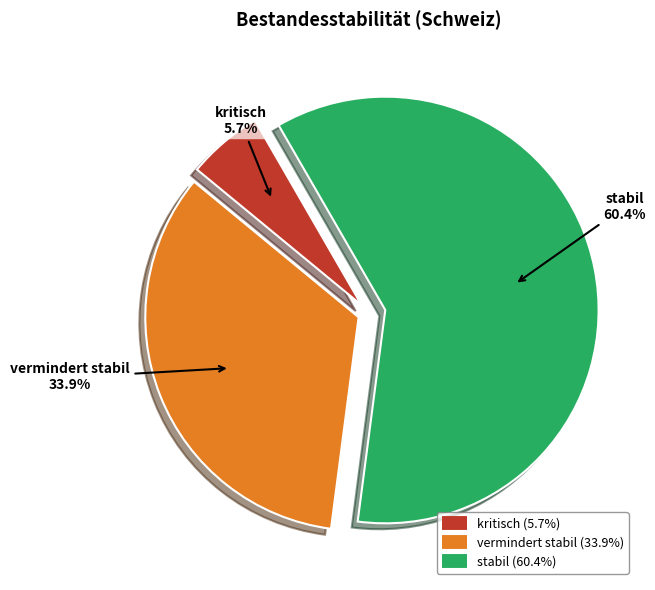

Which slice represents more than half of the pie?

stabil